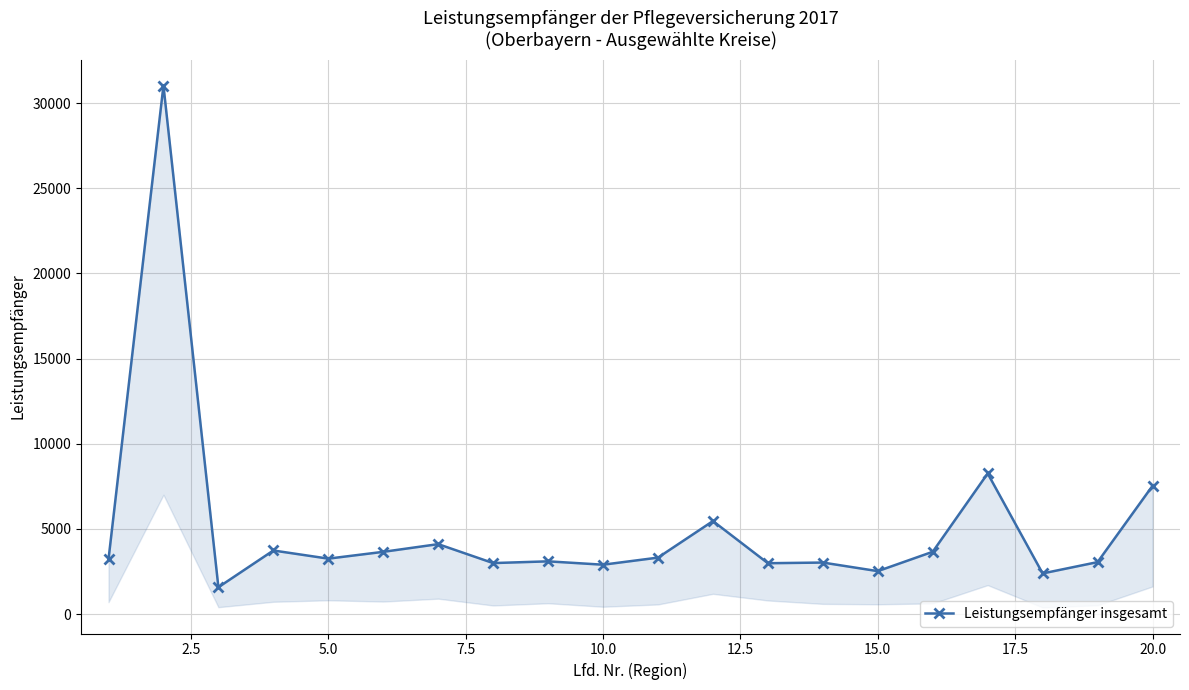

How many interior local peaks (higher than both neighbors) does the data have?

7